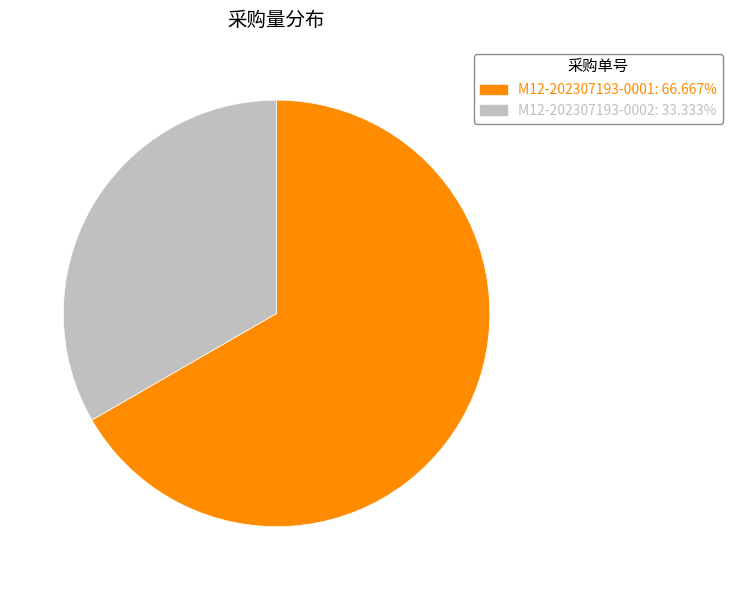

Does any single category account for the majority?

Yes